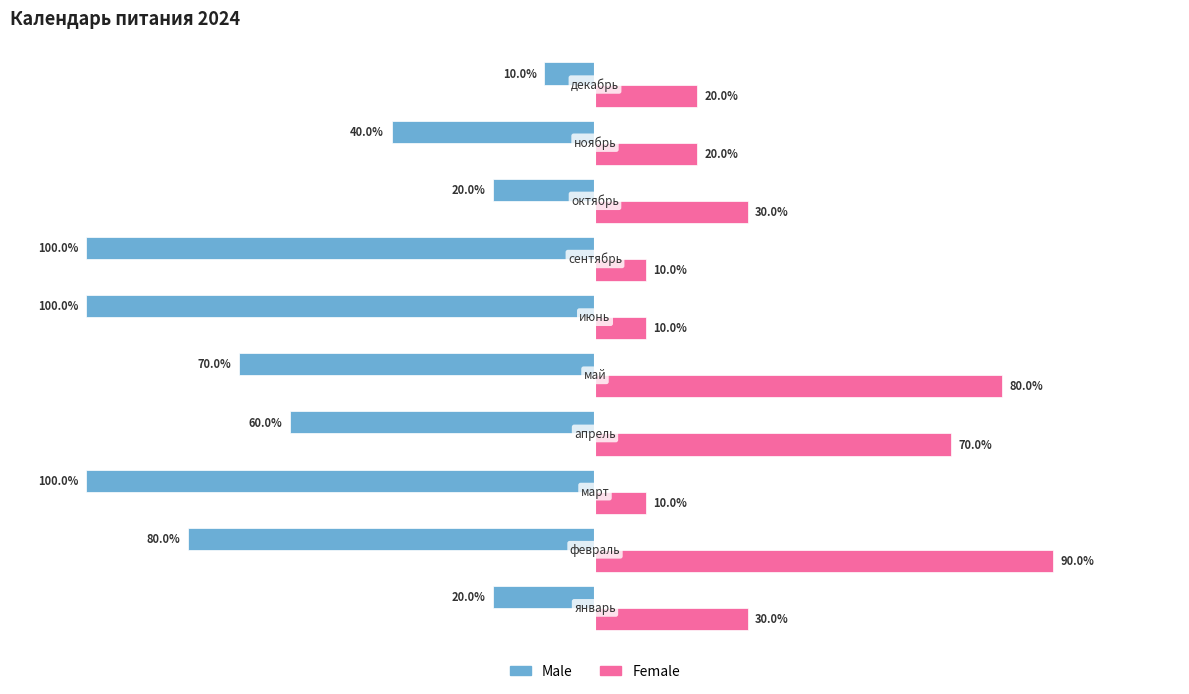

Which series has the largest total across all categories?

Female